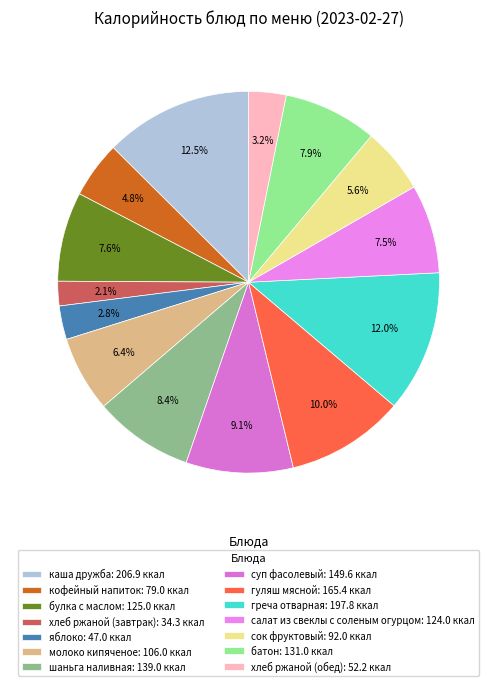

Count the number of slices in the pie.

14